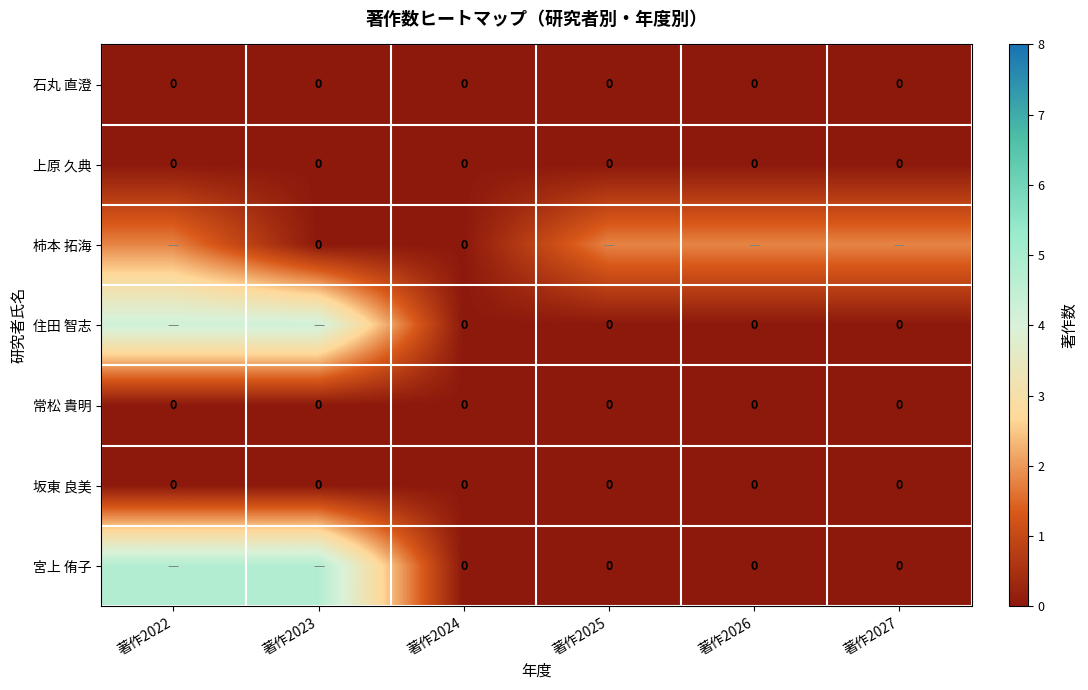

The value of 坂東 良美 at 著作2024 is 0.0. True or false?

True